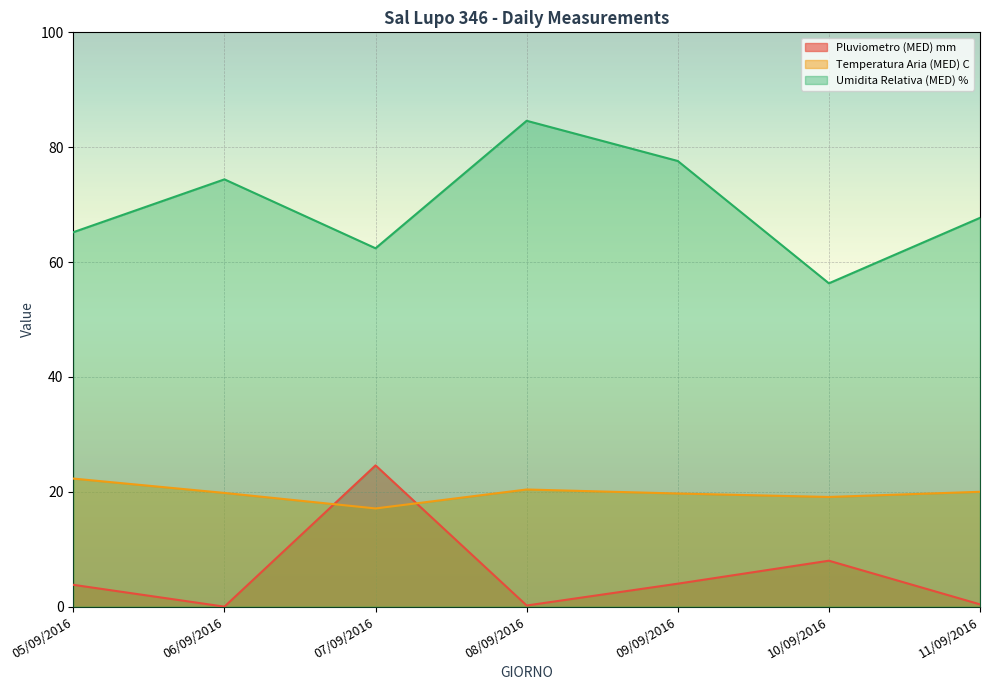

How many lines are shown in the chart?

3